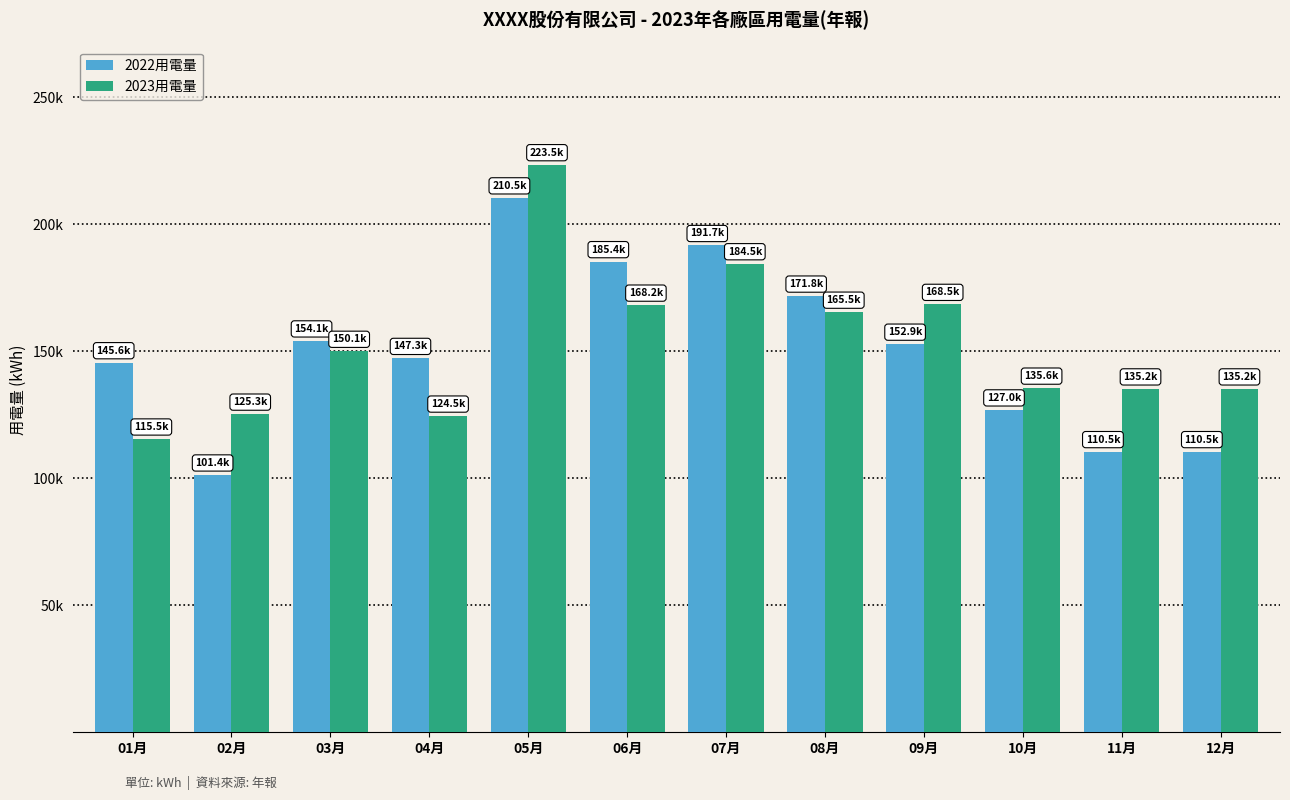

Reading left to right, transcribe all the data shown in this chart.

2022用電量: 145560.6	101351.5	154144.3	147259.8	210479.7	185358.1	191718.5	171797.0	152864.4	126978.0	110548.9	110548.9
2023用電量: 115521.0	125315.0	150055.3	124544.0	223541.0	168240.0	184541.0	165458.0	168541.0	135555.0	135247.0	135247.0